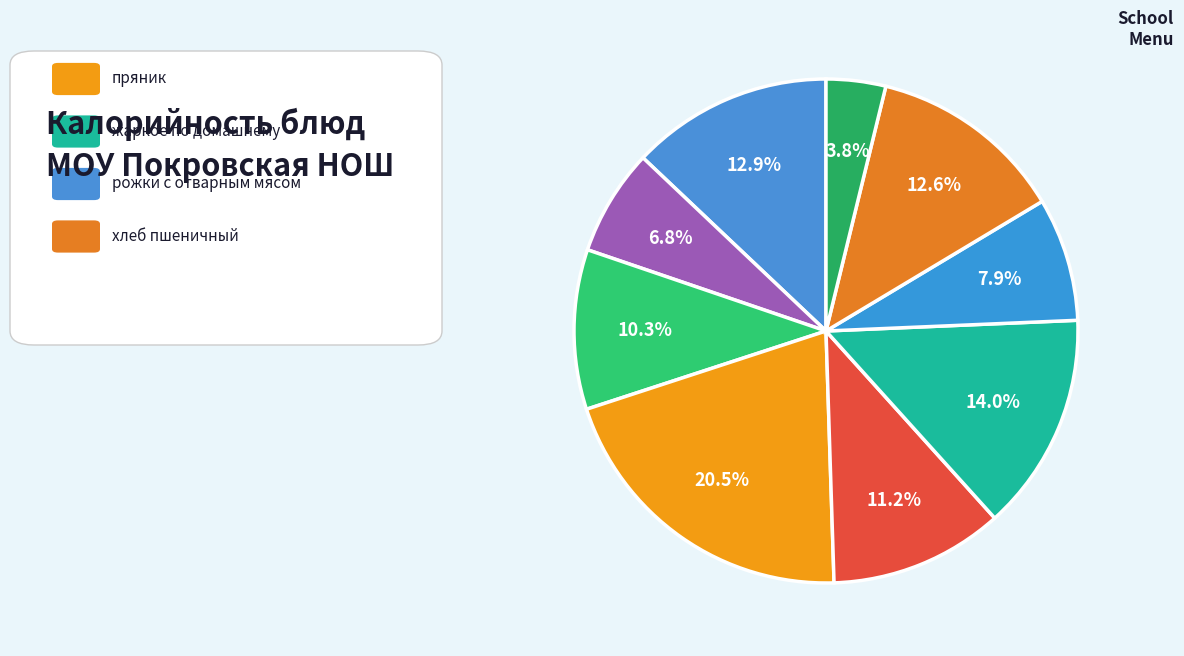

Which category has the smallest portion of the pie?

банан